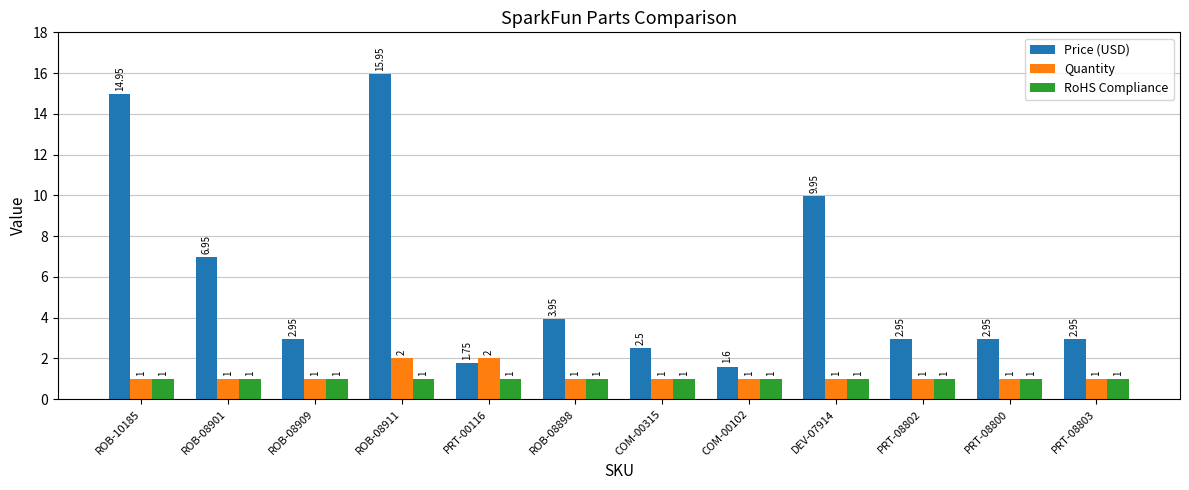

Which series has the largest total across all categories?

Price (USD)